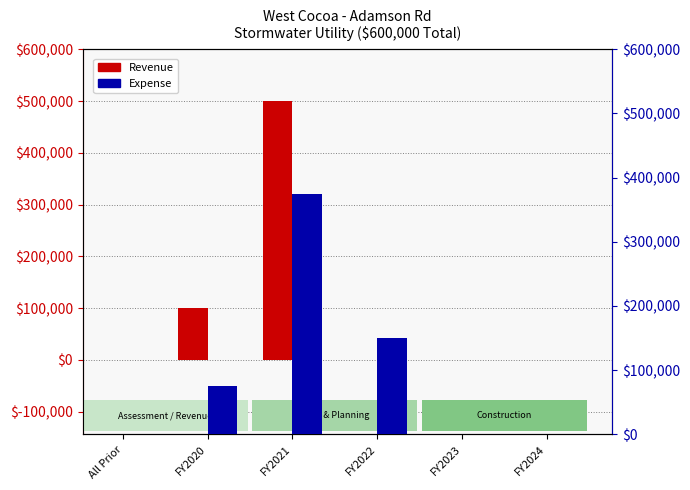

At which category is the sum across all series the highest?

FY2021